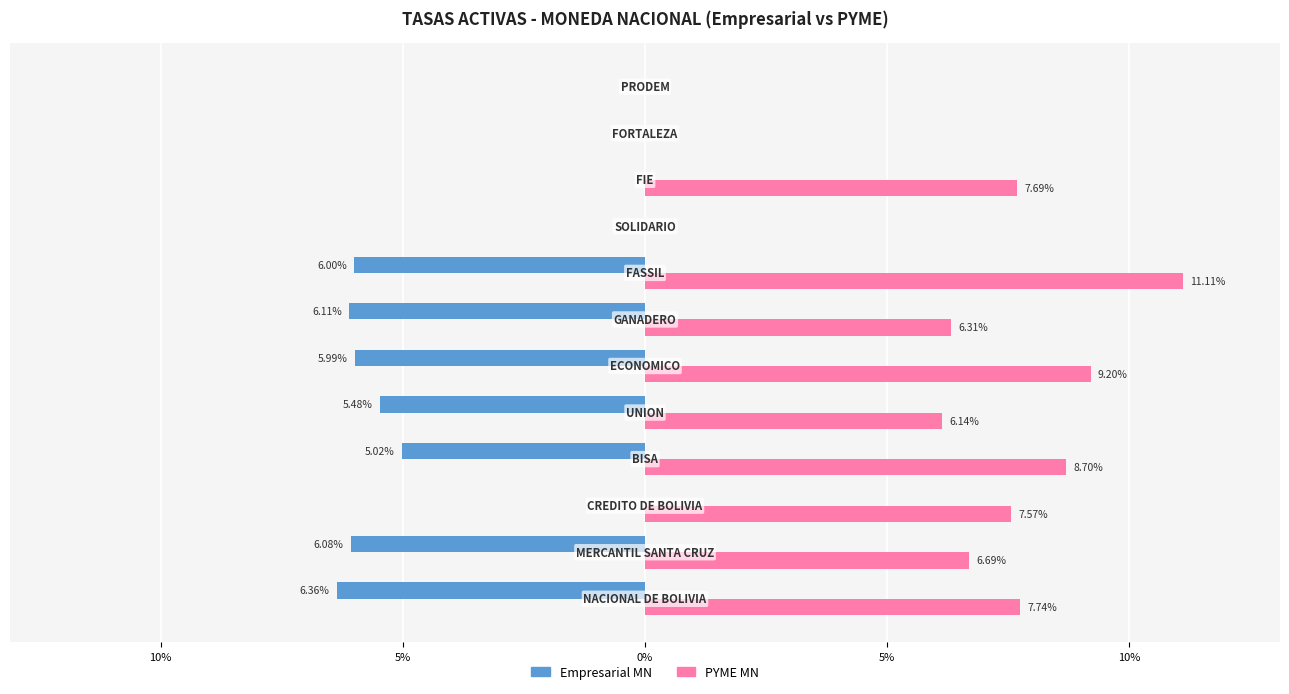

List the series in order of their peak value, highest first.

PYME MN, Empresarial MN